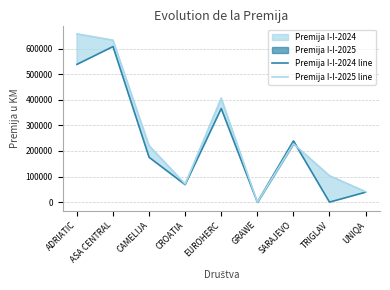

Does the chart display data point markers on the line(s)?

No